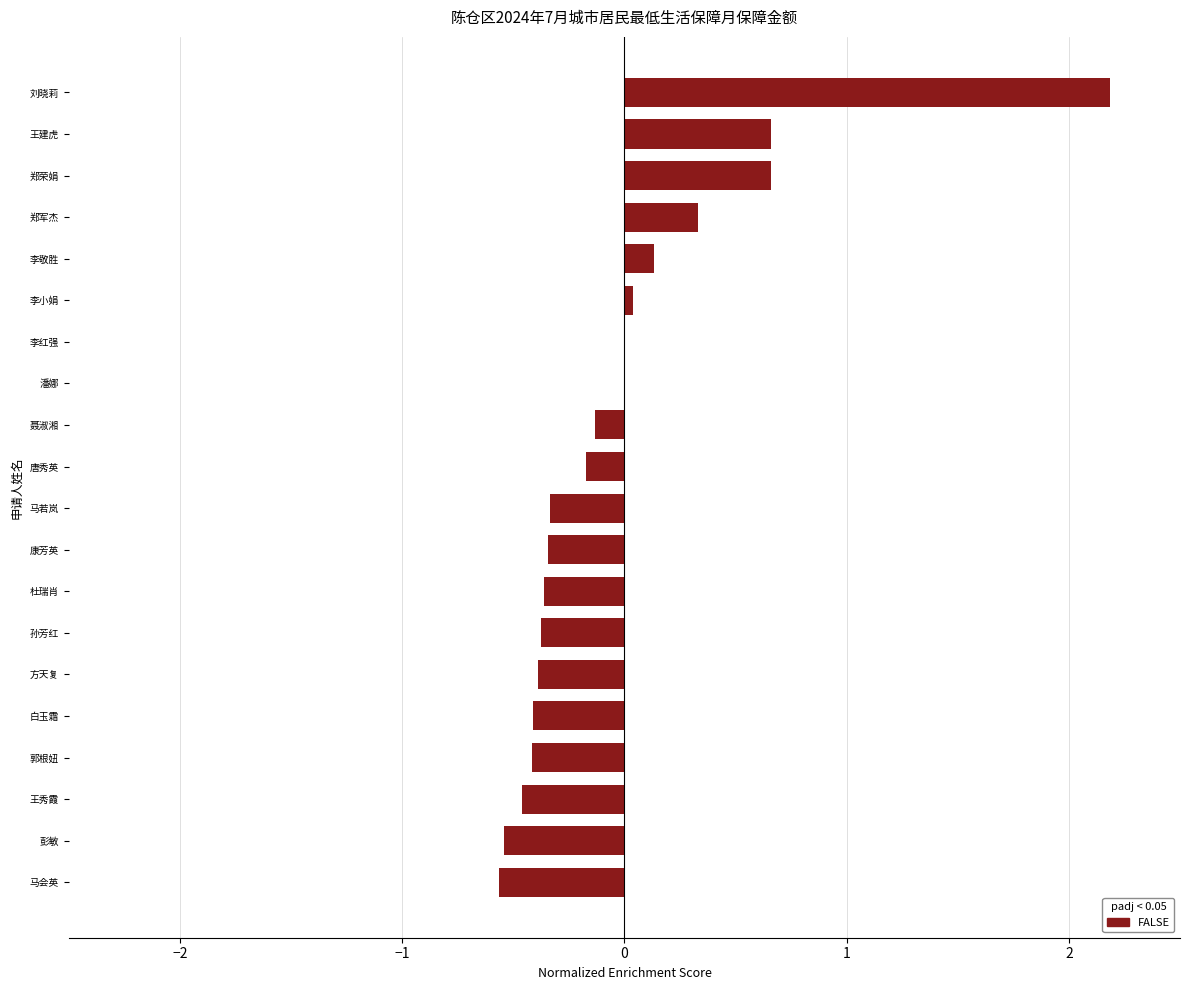

What is the sum of the values at 王建虎 and 方天复?

0.3